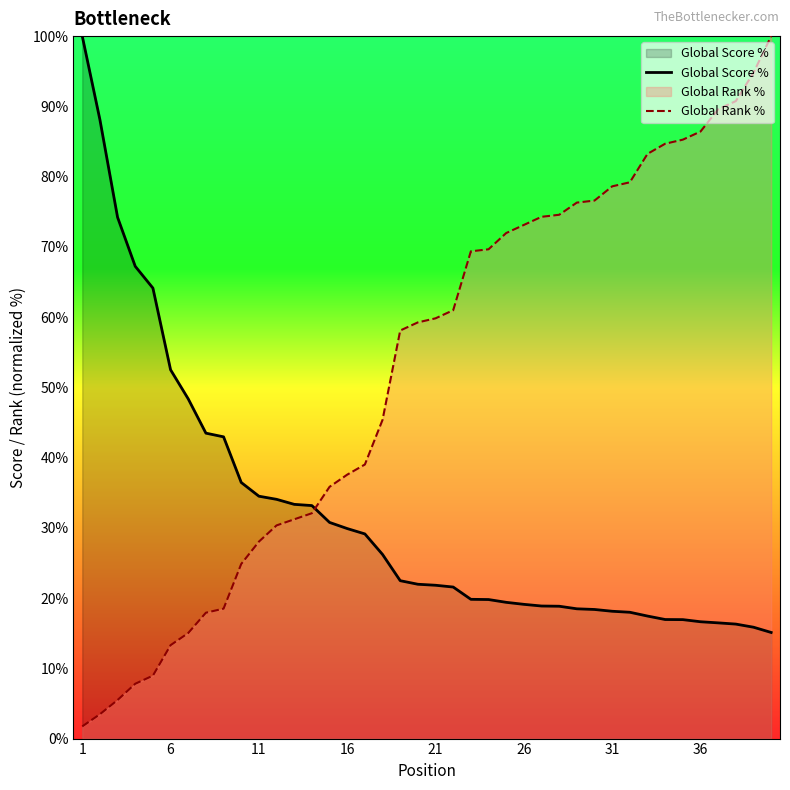

Reading left to right, extract all data points from this chart.

Global Score %: 100.0	88.1	74.2	67.2	64.1	52.5	48.4	43.5	43.0	36.5	34.5	34.1	33.3	33.2	30.8	29.9	29.1	26.2	22.5	22.0	21.8	21.6	19.8	19.8	19.4	19.1	18.9	18.8	18.5	18.4	18.1	18.0	17.4	16.9	16.9	16.6	16.5	16.3	15.9	15.1
Global Rank %: 1.7	3.5	5.5	7.8	9.0	13.3	15.0	17.9	18.5	24.9	28.0	30.3	31.2	32.1	35.8	37.6	39.0	45.4	58.1	59.2	59.8	61.0	69.4	69.7	72.0	73.1	74.3	74.6	76.3	76.6	78.6	79.2	83.2	84.7	85.3	86.4	89.6	90.8	94.8	100.0